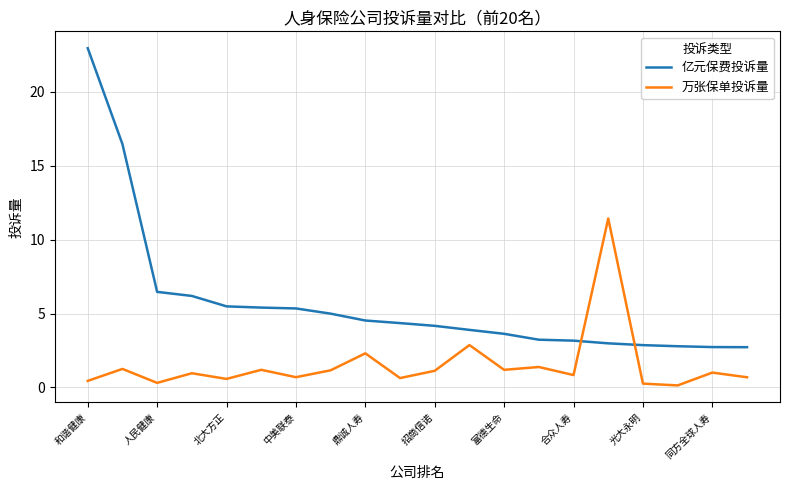

What are all the series names shown in the legend?

亿元保费投诉量, 万张保单投诉量